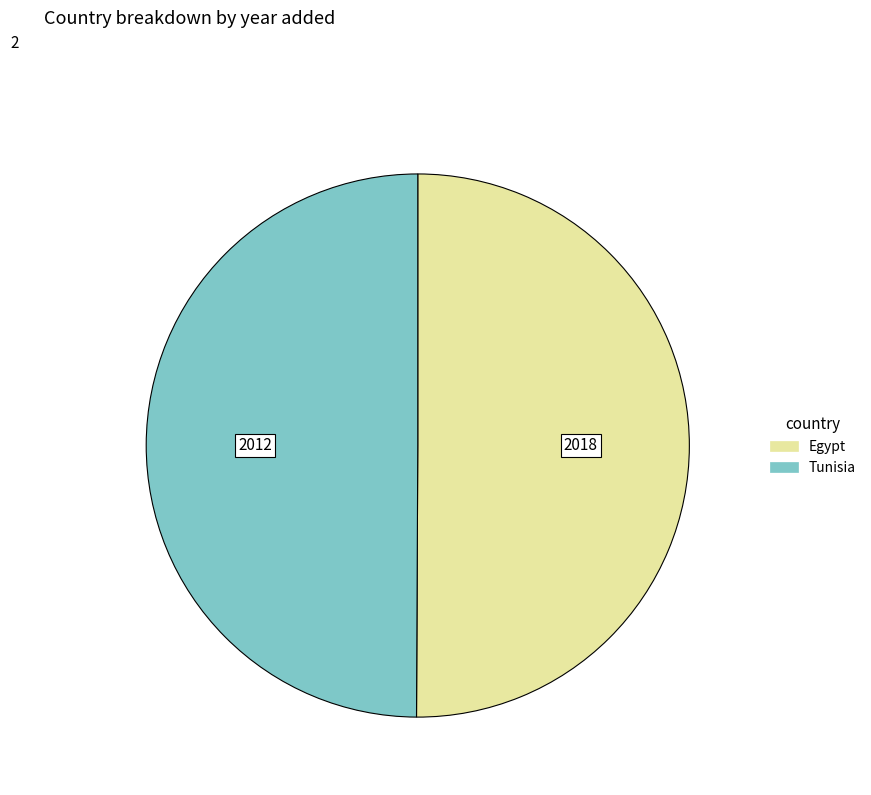

Count the number of slices in the pie.

2